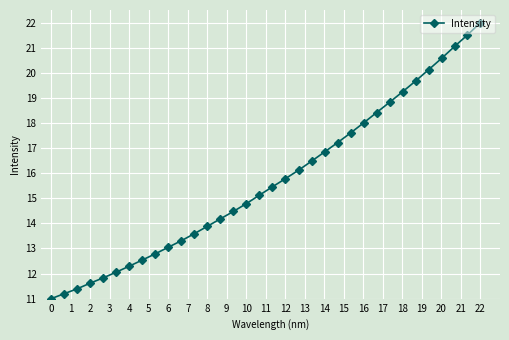

What is the maximum value shown in the chart?

22.0